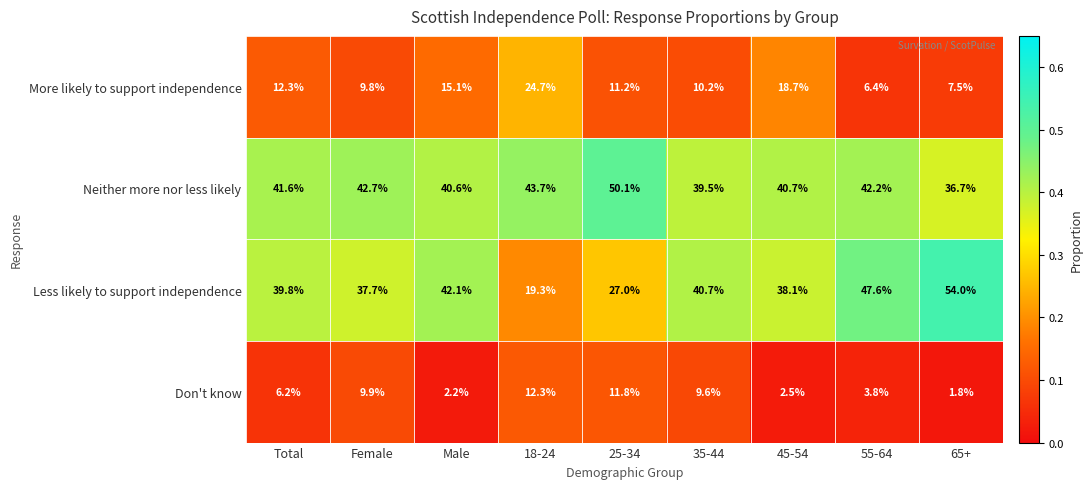

Rank the series by their maximum value, from lowest to highest.

Don't know, More likely to support independence, Neither more nor less likely, Less likely to support independence